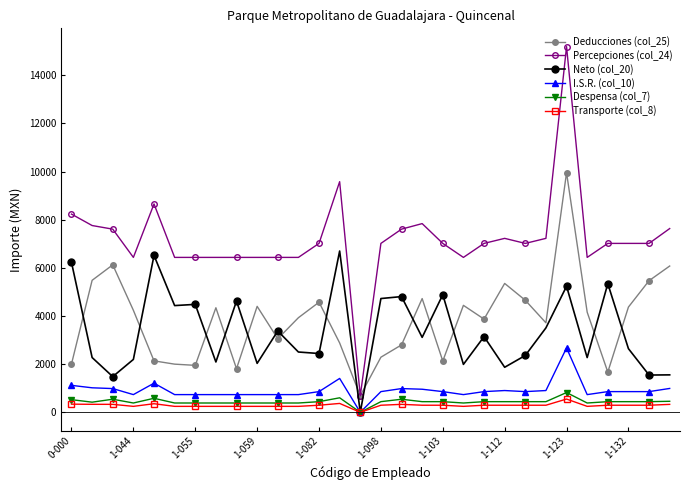

What is the value of the Neto (col_20) point at the 18th from the left?

3113.6